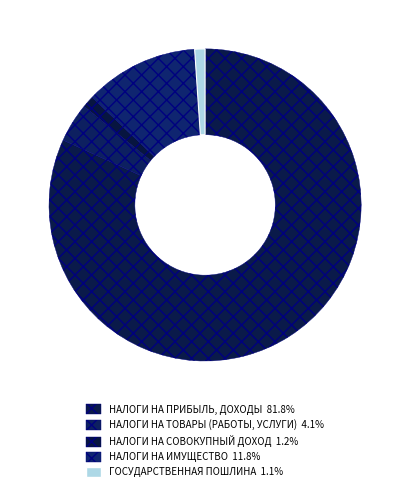

To the nearest percent, what percentage of the pie is ГОСУДАРСТВЕННАЯ ПОШЛИНА?

1%